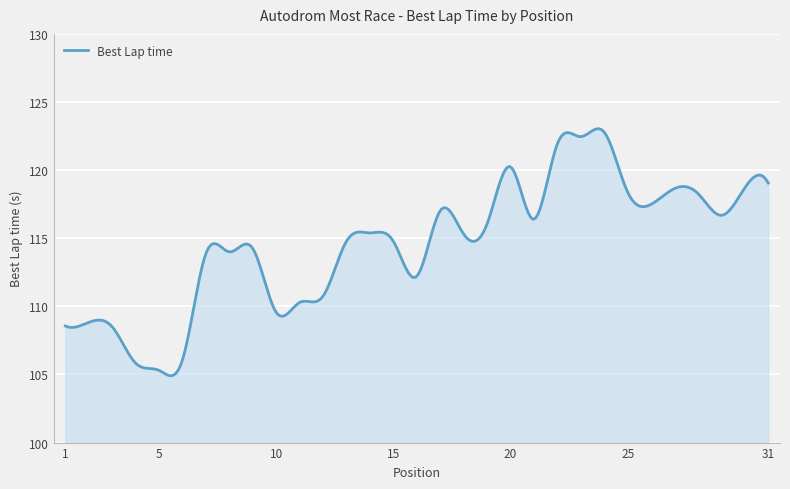

What is the minimum value shown in the chart?

104.9